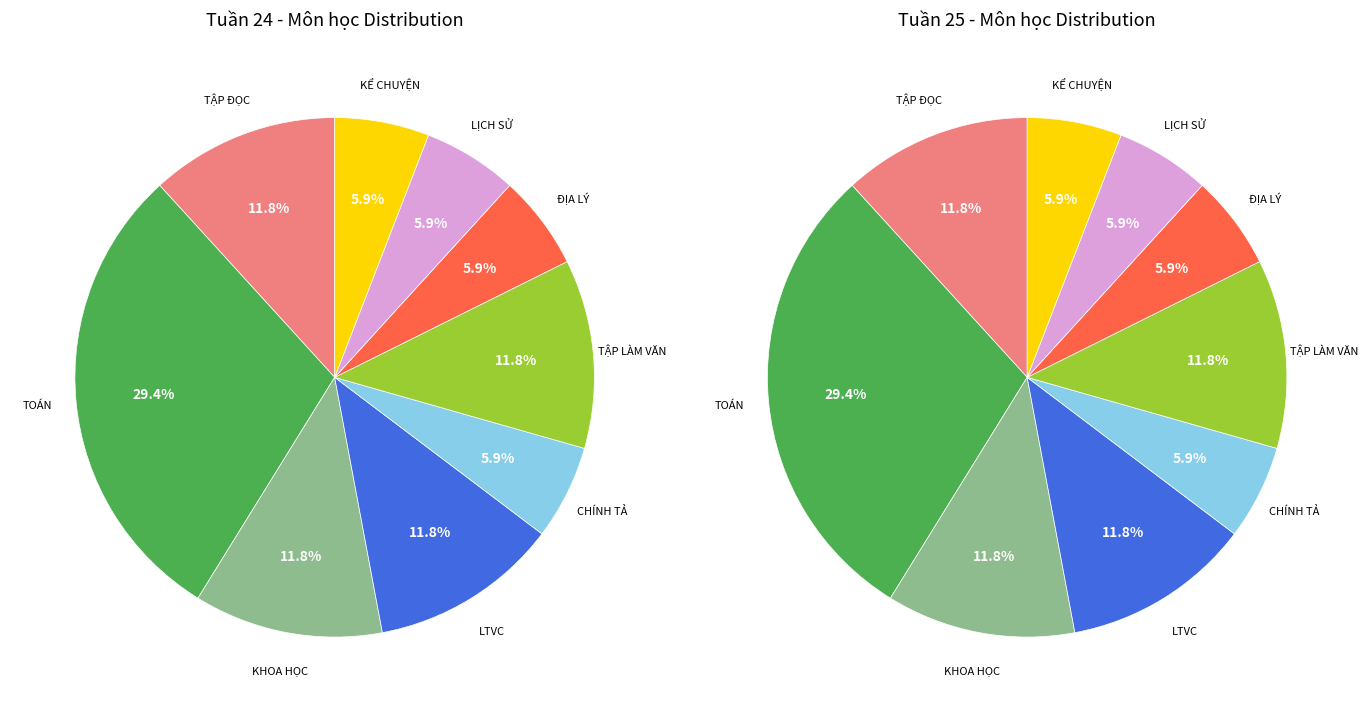

Rank the categories by value from highest to lowest.

TOÁN, TẬP ĐỌC, KHOA HỌC, LTVC, TẬP LÀM VĂN, CHÍNH TẢ, ĐỊA LÝ, LỊCH SỬ, KỂ CHUYỆN